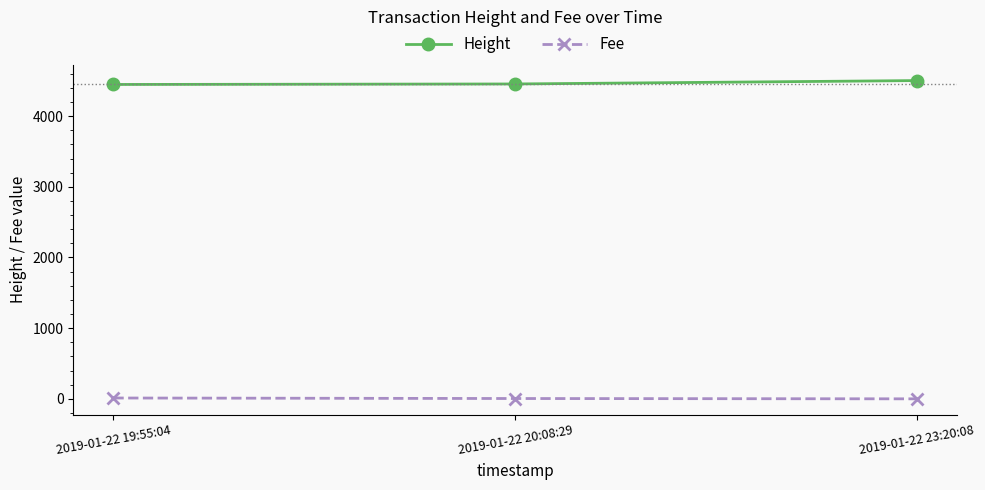

What is the difference between the highest and lowest values at 2019-01-22 23:20:08?

4502.9